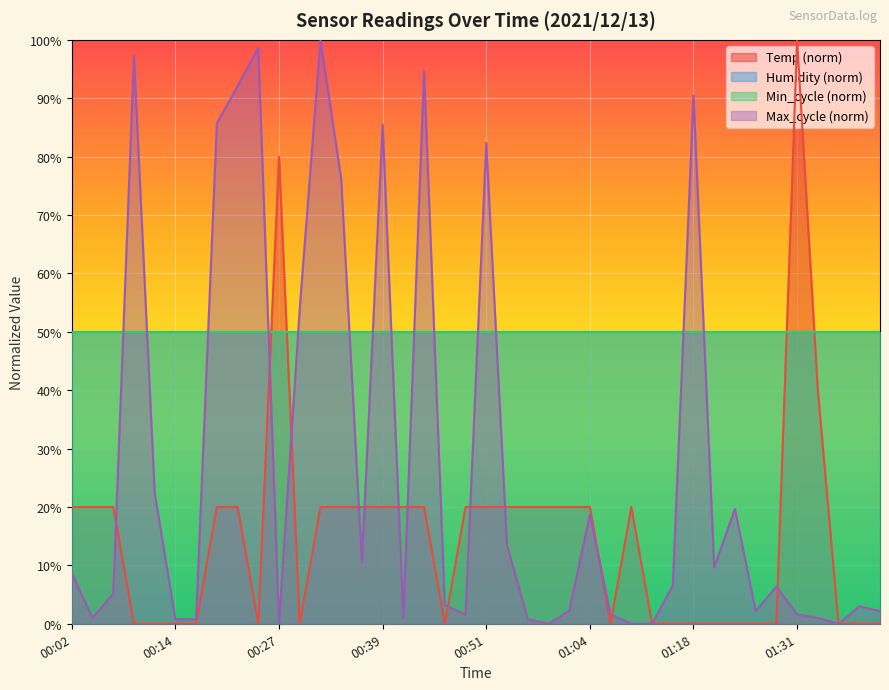

Which has a higher value, 00:04 or 00:24?

00:04